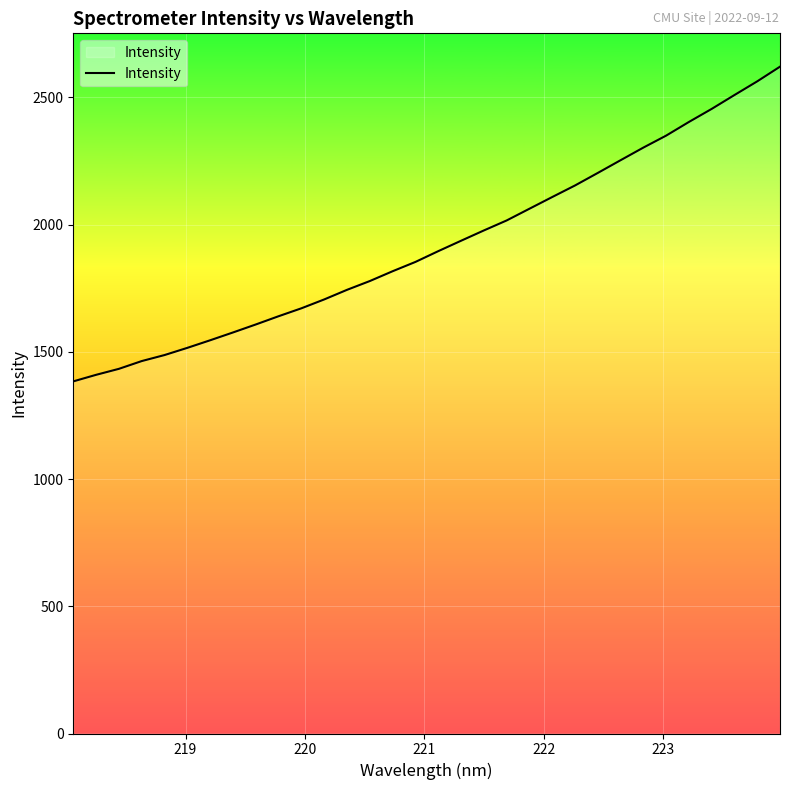

What is the smallest value displayed?

1384.1